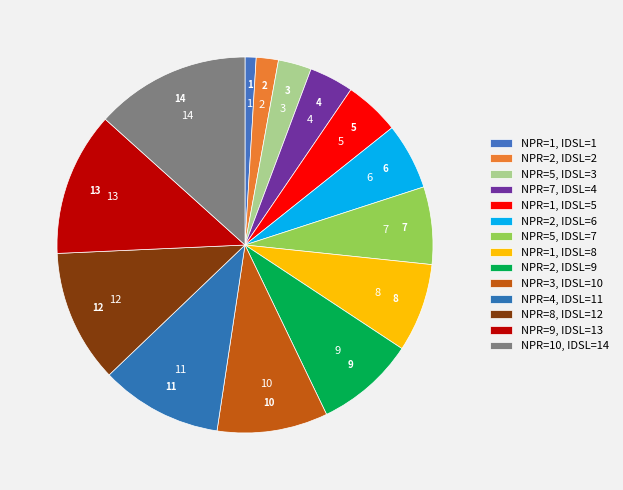

Count the number of slices in the pie.

14